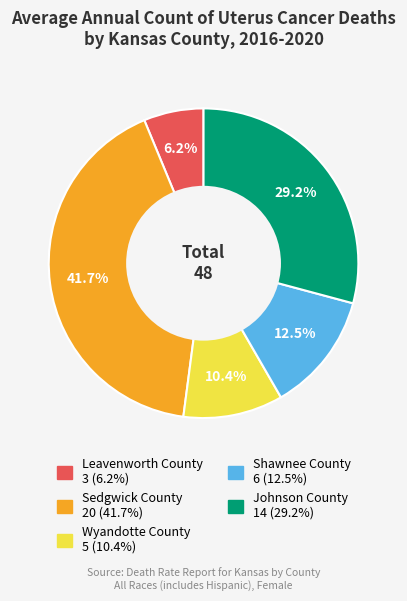

Does Johnson County account for over 50% of the chart?

No